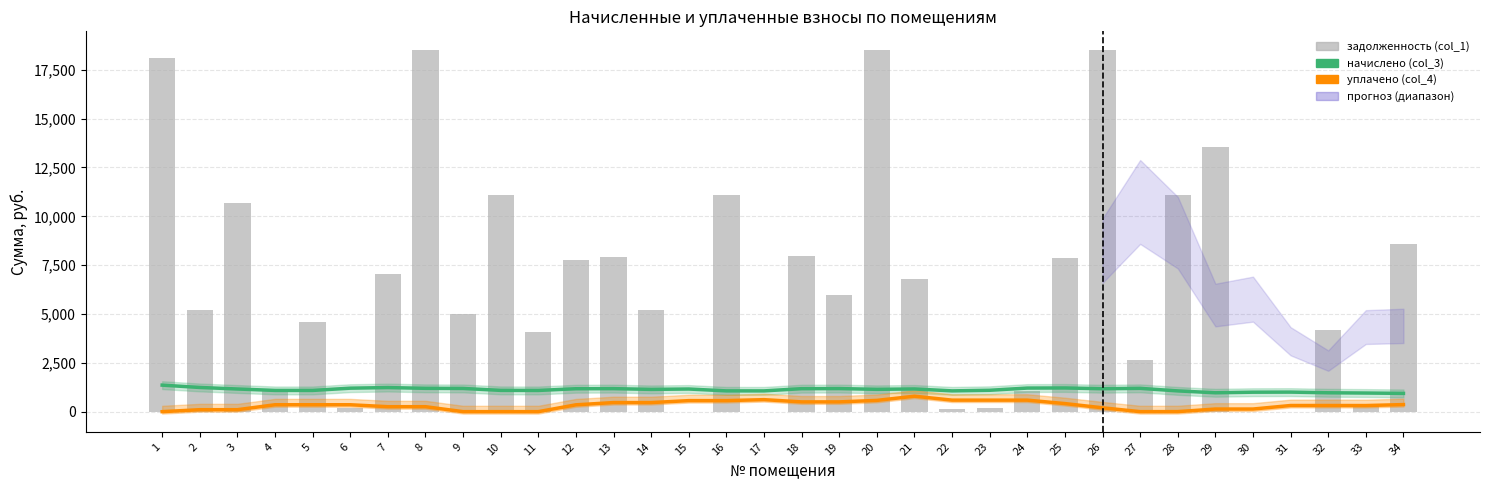

Is it true that уплачено (col_4) equals 100.0 at 2?

True